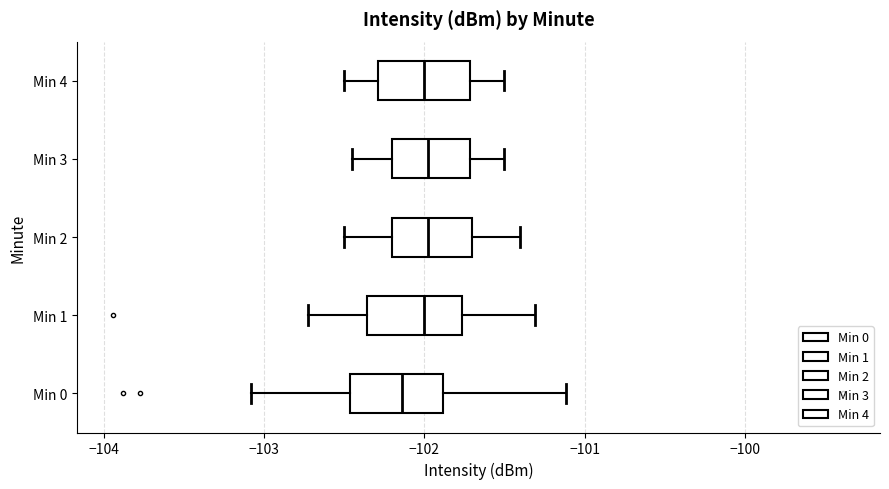

Reading bottom to top, read every box against the x-axis: the position of its median line, the range the box covers, and the ends of its whiskers. The values are not printed on the chart, so give them approximately, as read against the axis.

Min 0: median -102.1, box -102.5 to -101.9, whiskers -103.1 to -101.1
Min 1: median -102.0, box -102.4 to -101.8, whiskers -102.7 to -101.3
Min 2: median -102.0, box -102.2 to -101.7, whiskers -102.5 to -101.4
Min 3: median -102.0, box -102.2 to -101.7, whiskers -102.4 to -101.5
Min 4: median -102.0, box -102.3 to -101.7, whiskers -102.5 to -101.5